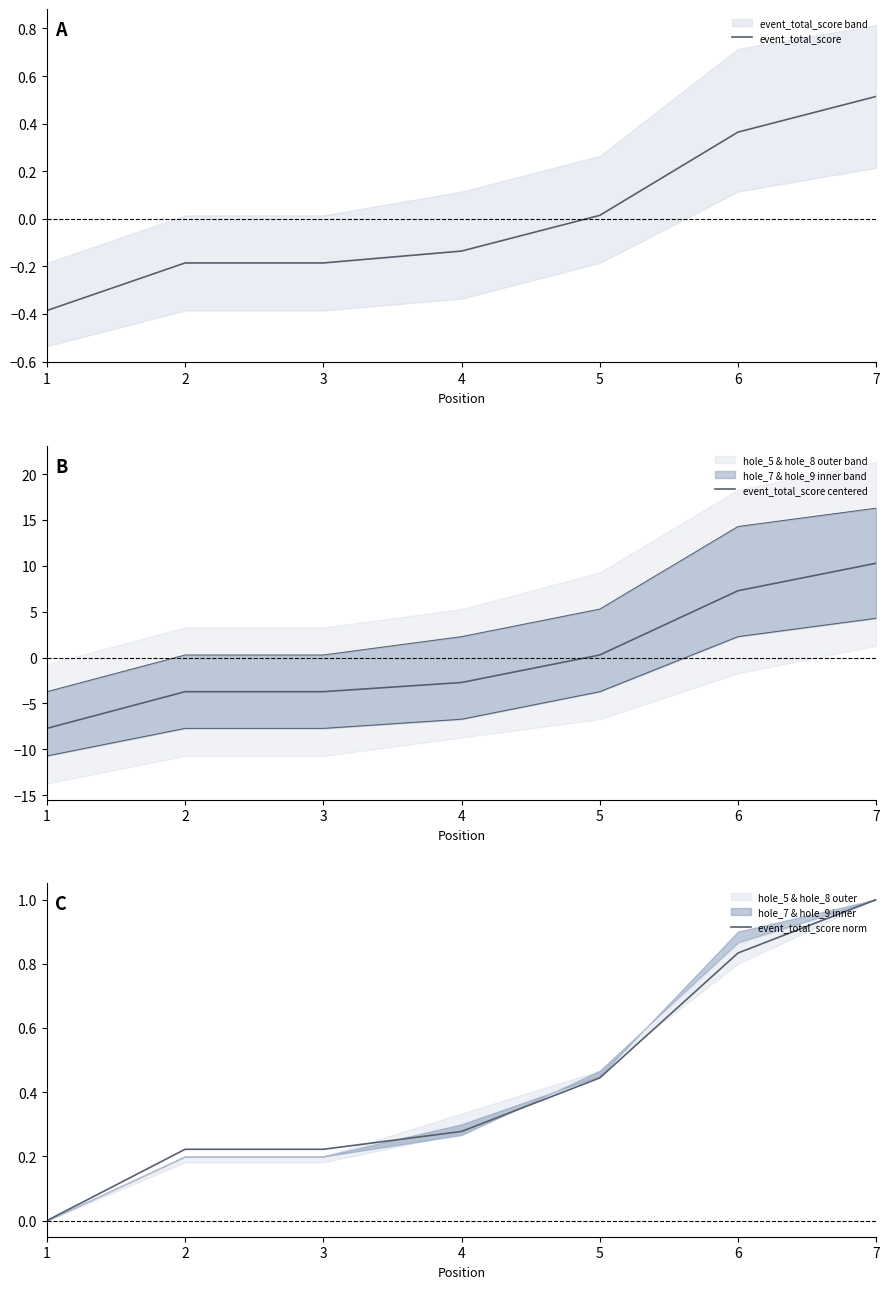

Rank the series at 2 from lowest to highest value.

event_total_score centered, event_total_score, event_total_score norm